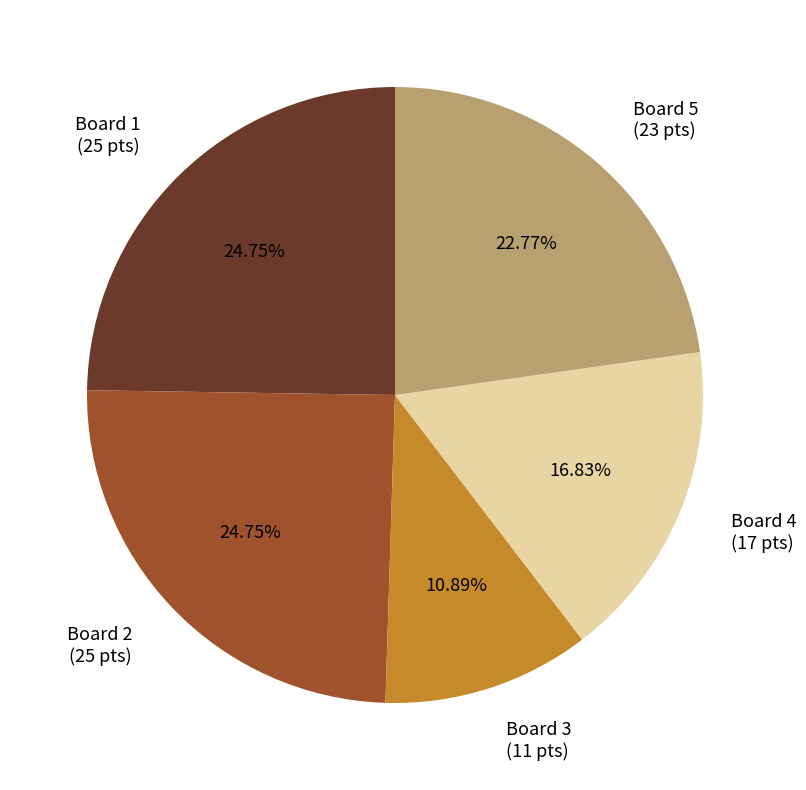

Which slice is the smallest?

Board 3